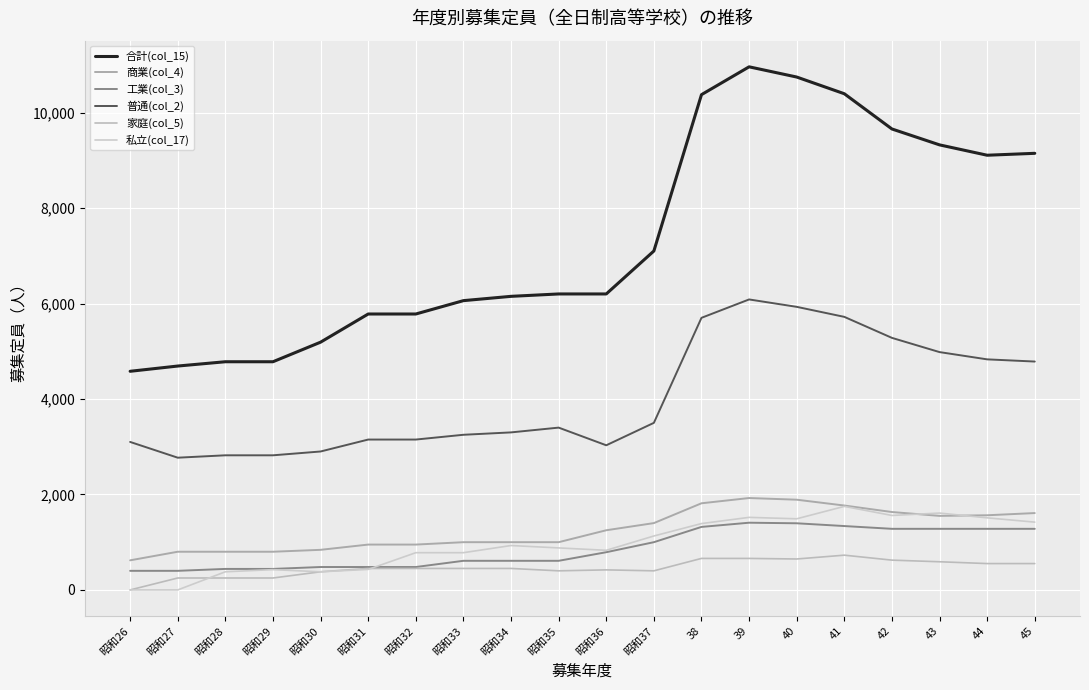

Reading left to right, extract all data points from this chart.

合計(col_15): 4580	4690	4780	4780	5190	5780	5780	6060	6150	6200	6200	7100	10375	10958	10744	10394	9656	9323	9106	9146
商業(col_4): 620	800	800	800	840	950	950	1000	1000	1000	1250	1400	1815	1925	1890	1768	1632	1551	1564	1610
工業(col_3): 400	400	440	440	480	480	480	610	610	610	790	1000	1320	1408	1396	1338	1280	1280	1280	1280
普通(col_2): 3100	2770	2820	2820	2900	3150	3150	3250	3300	3400	3030	3500	5700	6085	5930	5720	5280	4982	4830	4784
家庭(col_5): 0	250	250	250	380	450	450	450	450	400	420	400	660	660	648	728	624	590	552	552
私立(col_17): 0	0	380	425	380	430	780	780	930	880	830	1130	1390	1520	1490	1750	1560	1610	1510	1420